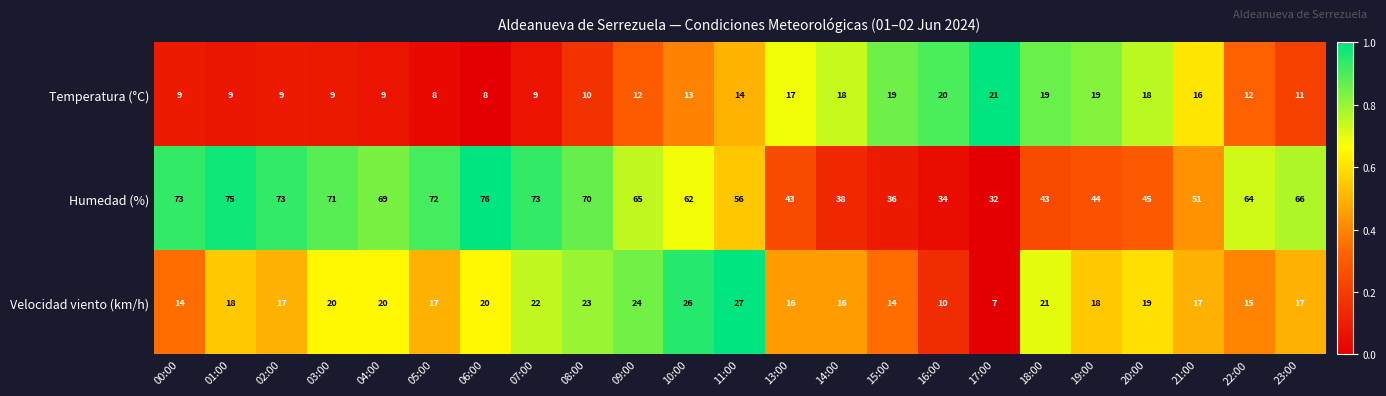

What is the total value across all series at 09:00?

101